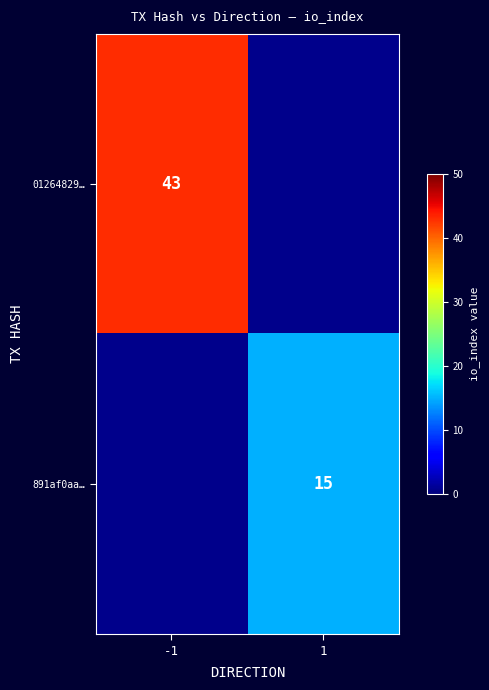

The 01264829… series shows 68 at -1. True or false?

False